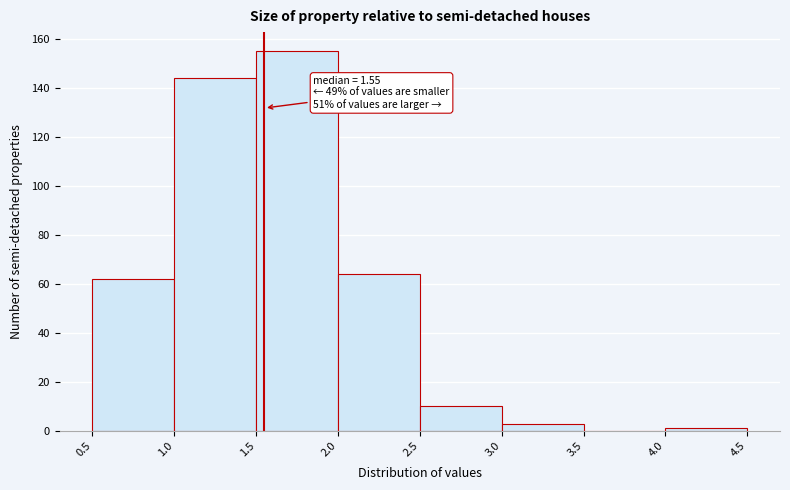

Which range on the x-axis has the tallest bar?

1.5 to 2.0